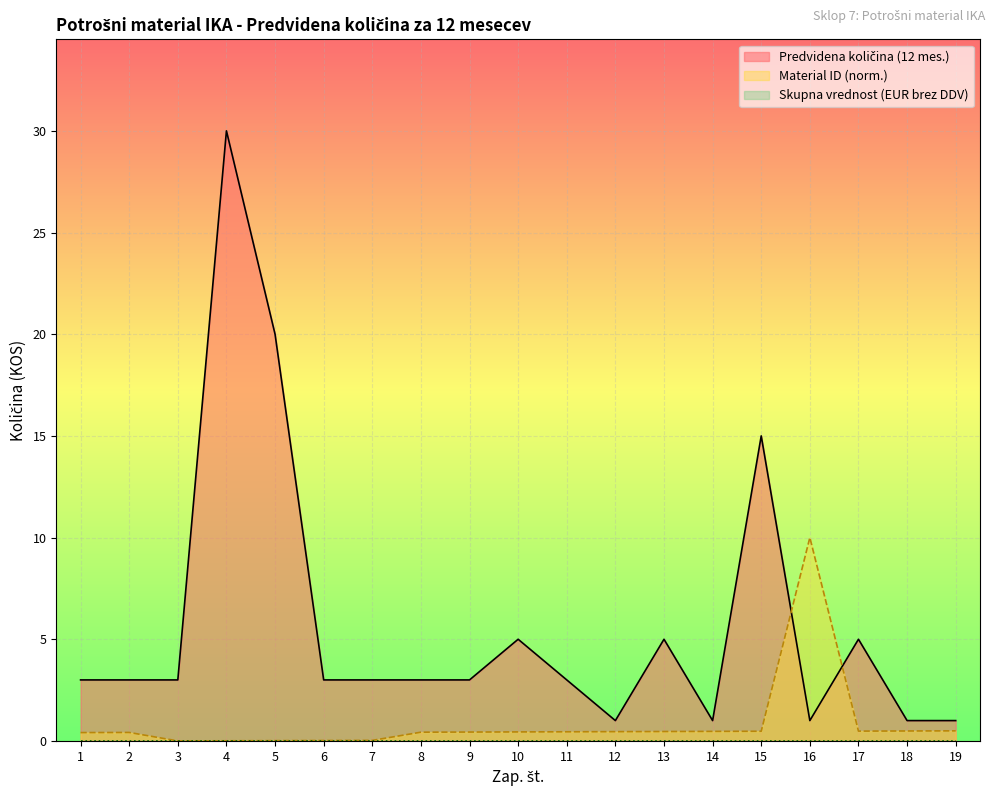

Does the chart display data point markers on the line(s)?

No